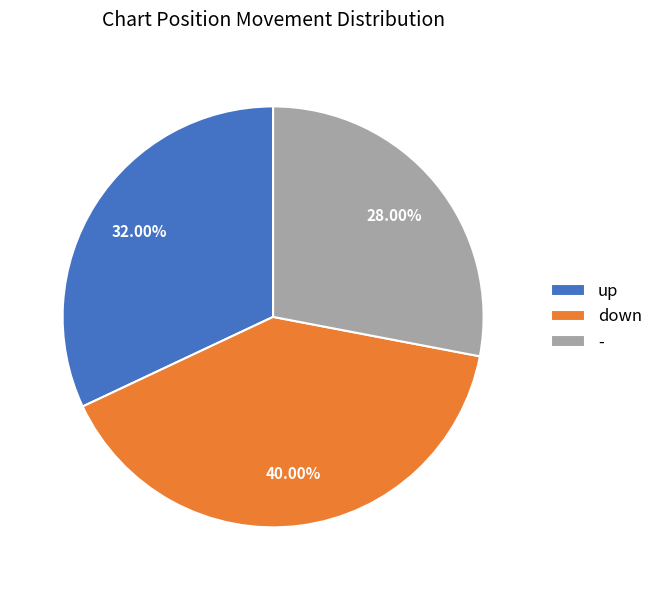

To the nearest percent, what is the average slice percentage?

33%